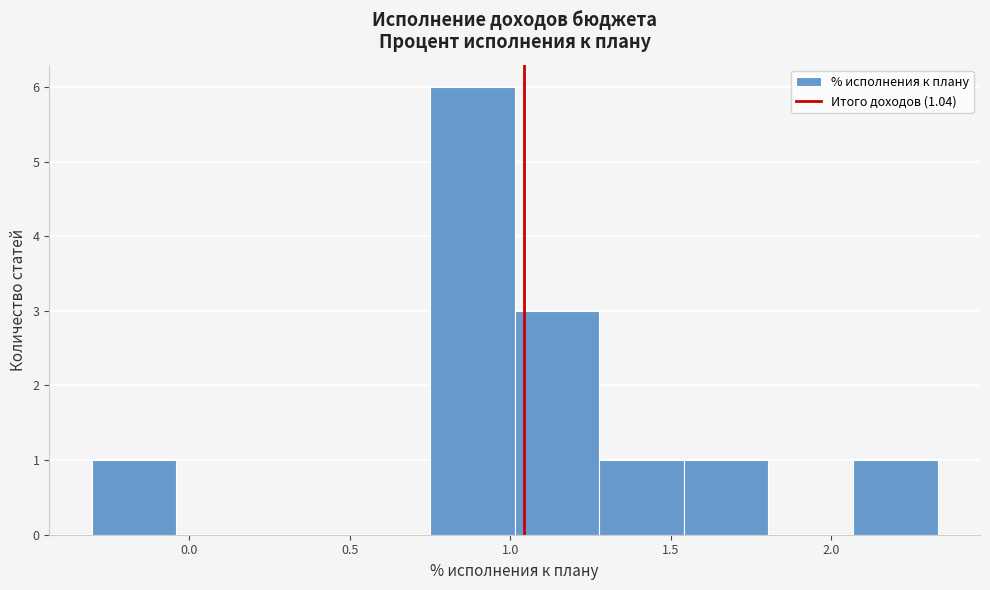

Reading left to right, list every bar in this chart as the range it spans on the x-axis followed by its height. Neither the bar edges nor the heights are printed on the chart, so give them approximately, as read against the axes.

-0.30 to -0.05: 1
-0.05 to 0.20: 0
0.20 to 0.50: 0
0.50 to 0.75: 0
0.75 to 1.00: 6
1.00 to 1.30: 3
1.30 to 1.55: 1
1.55 to 1.80: 1
1.80 to 2.05: 0
2.05 to 2.35: 1